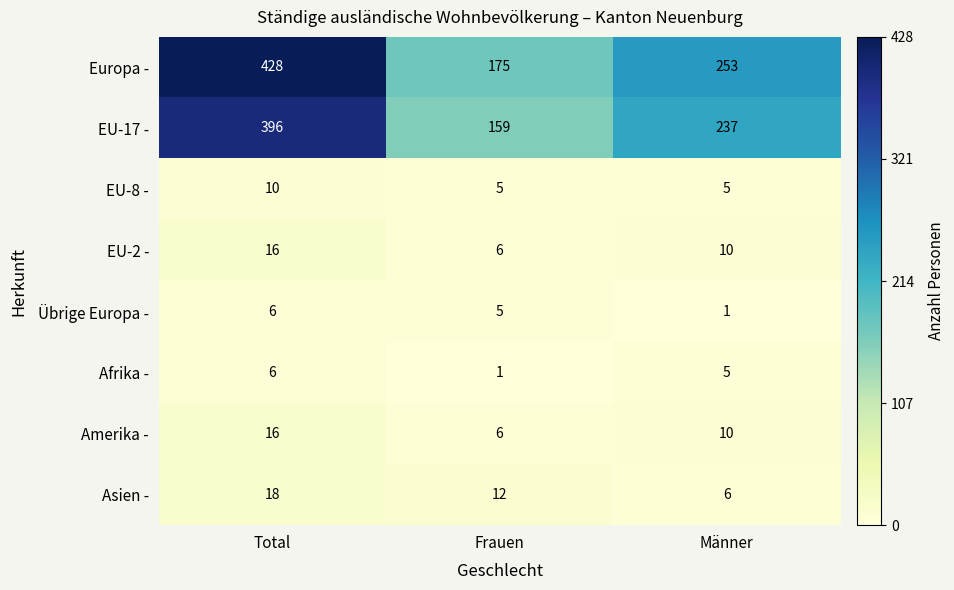

What is the total value across all series at Frauen?

369